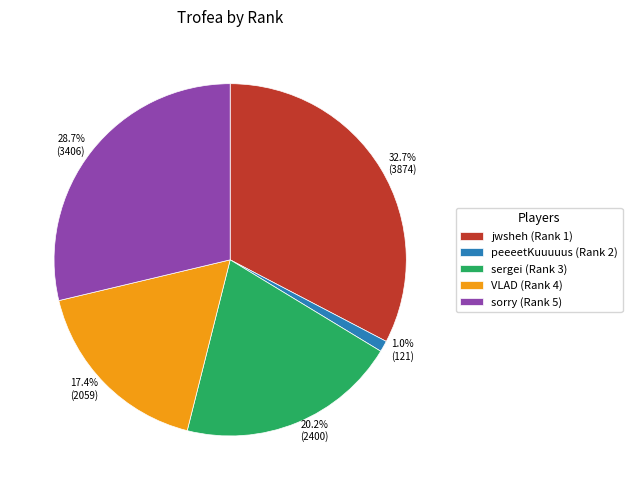

Which category has the smallest portion of the pie?

peeeetKuuuuus (Rank 2)